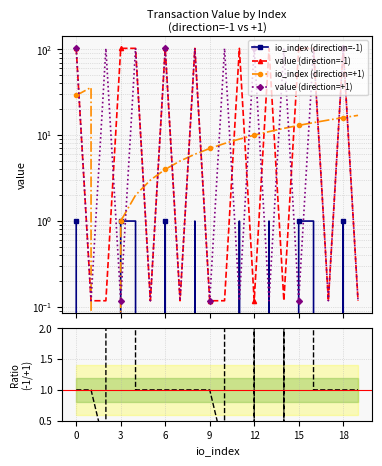

Is the value of io_index (direction=-1) at 9 greater than the value of ratio (-1/+1) at 13?

No